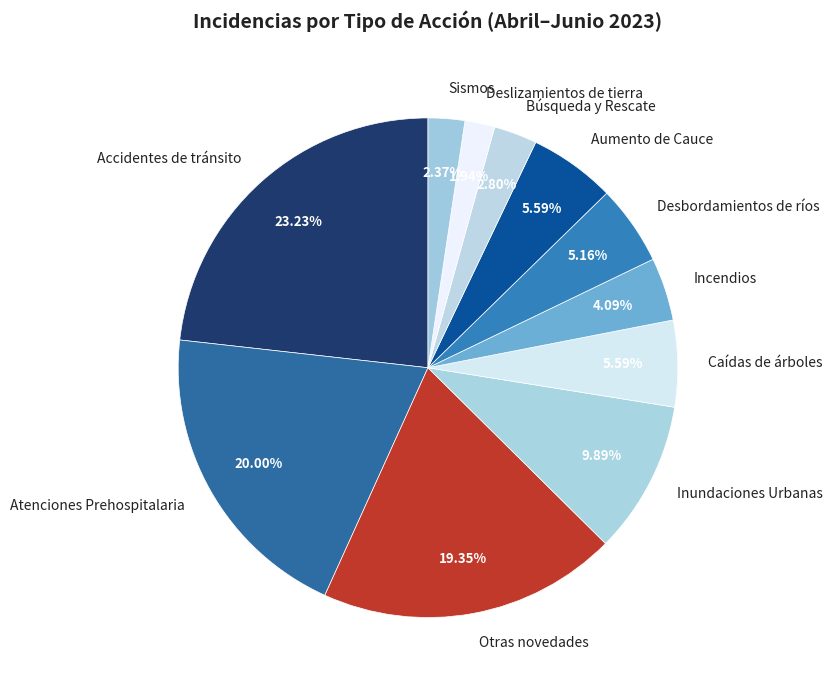

What percentage is the Incendios slice, to the nearest percent?

4%